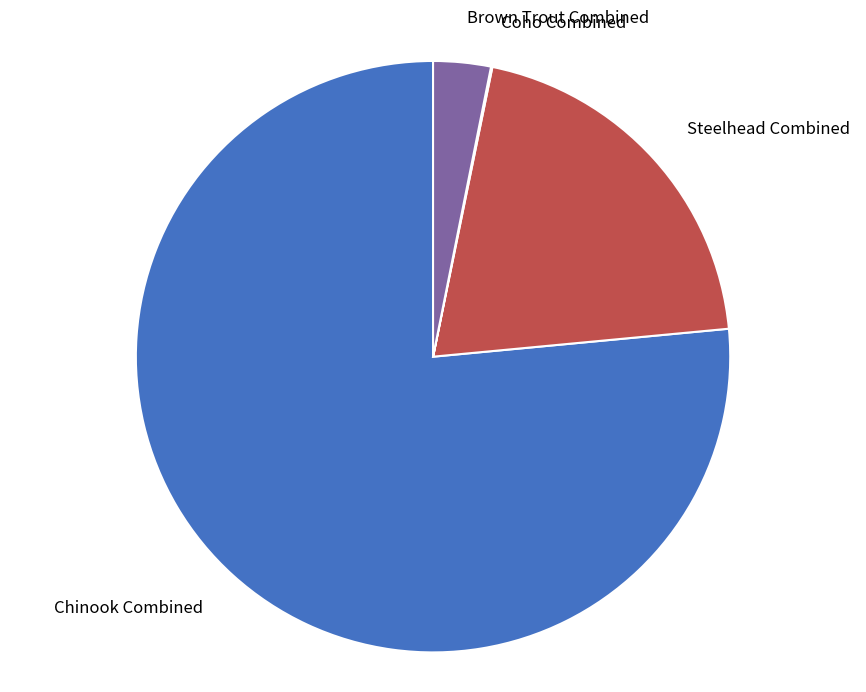

Does Brown Trout Combined account for over 50% of the chart?

No